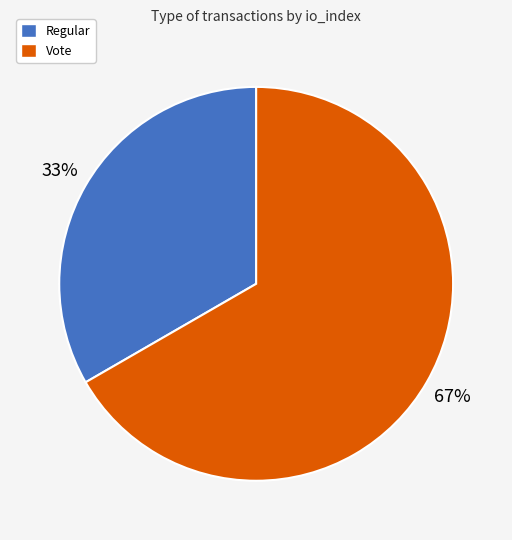

To the nearest percent, what portion does Vote represent?

67%